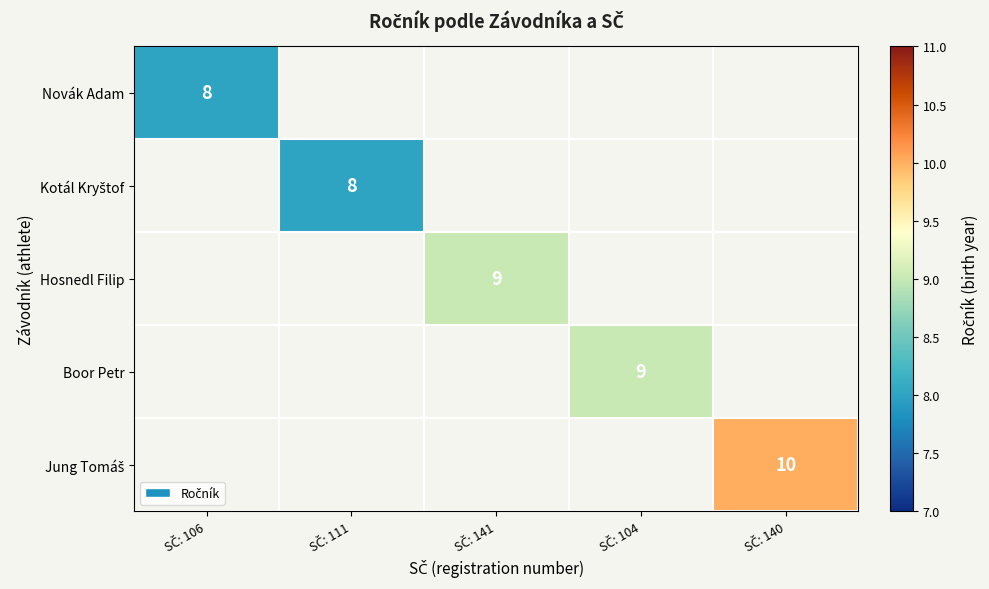

How many values in Kotál Kryštof are above zero?

1